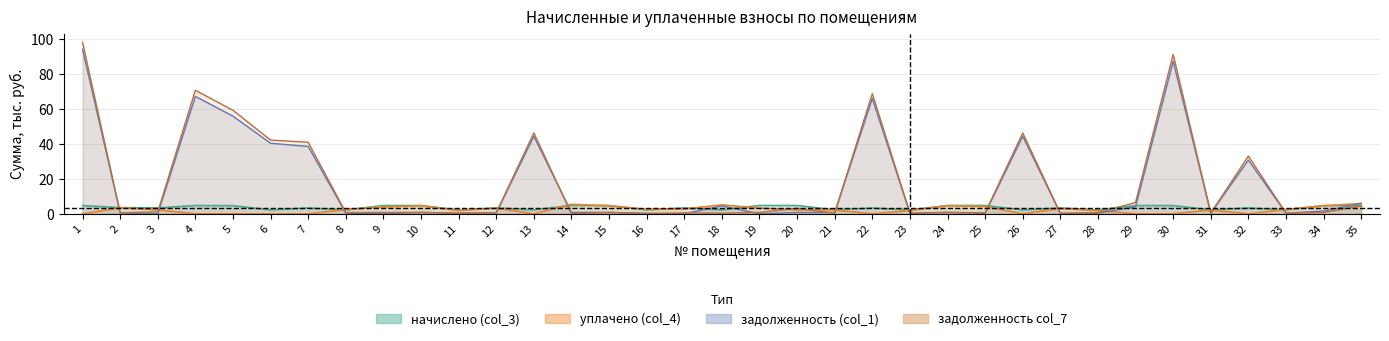

Between 5 and 24, which is larger?

5